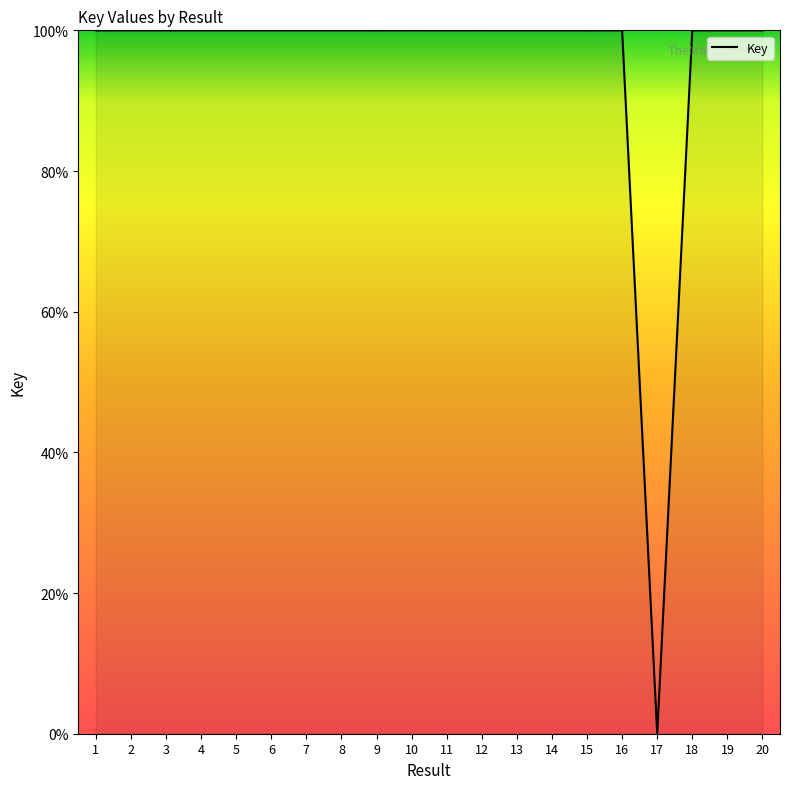

What is the ratio of the value at 4 to the value at 19?

1.0